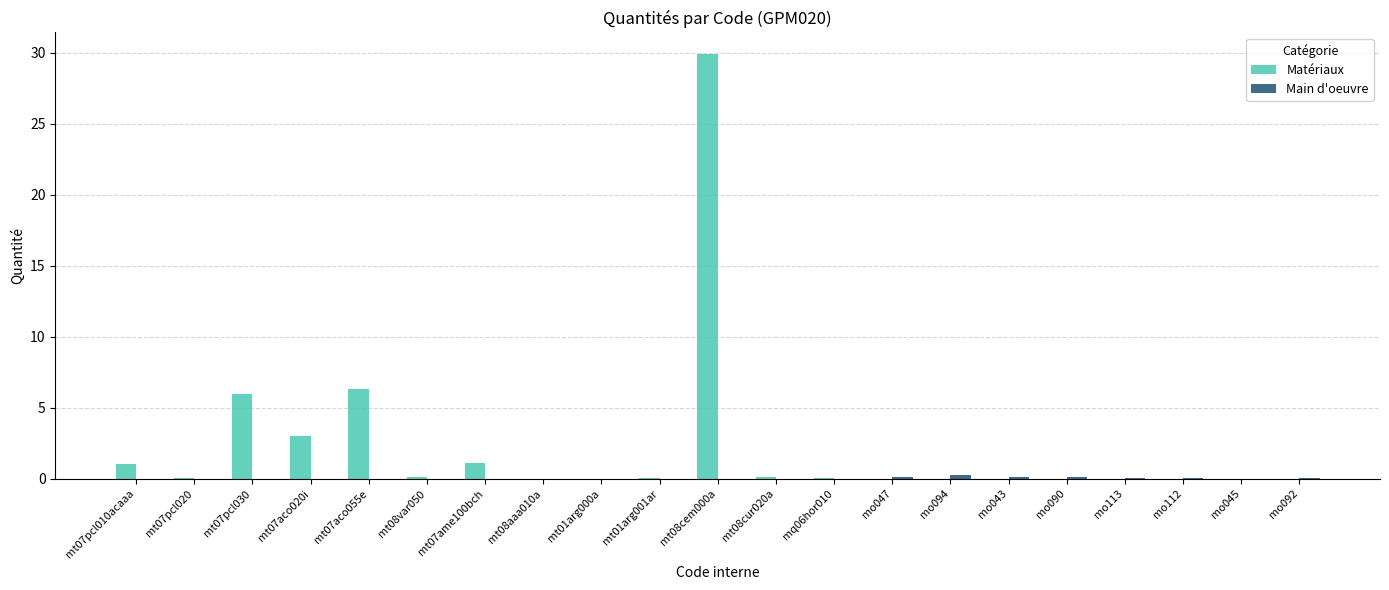

Which series has the largest total across all categories?

Matériaux